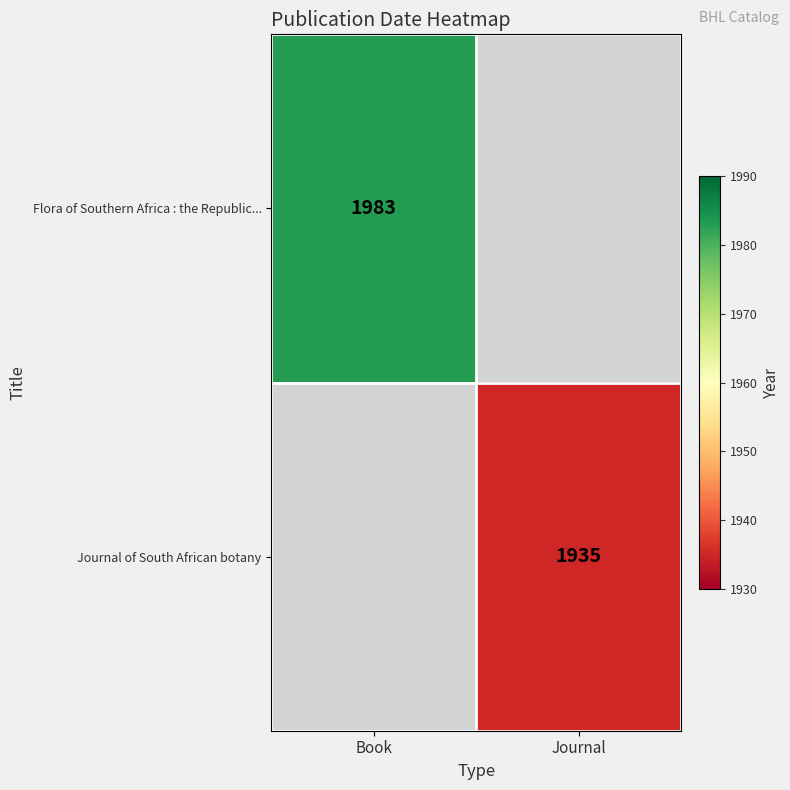

How many distinct data groups are displayed?

2